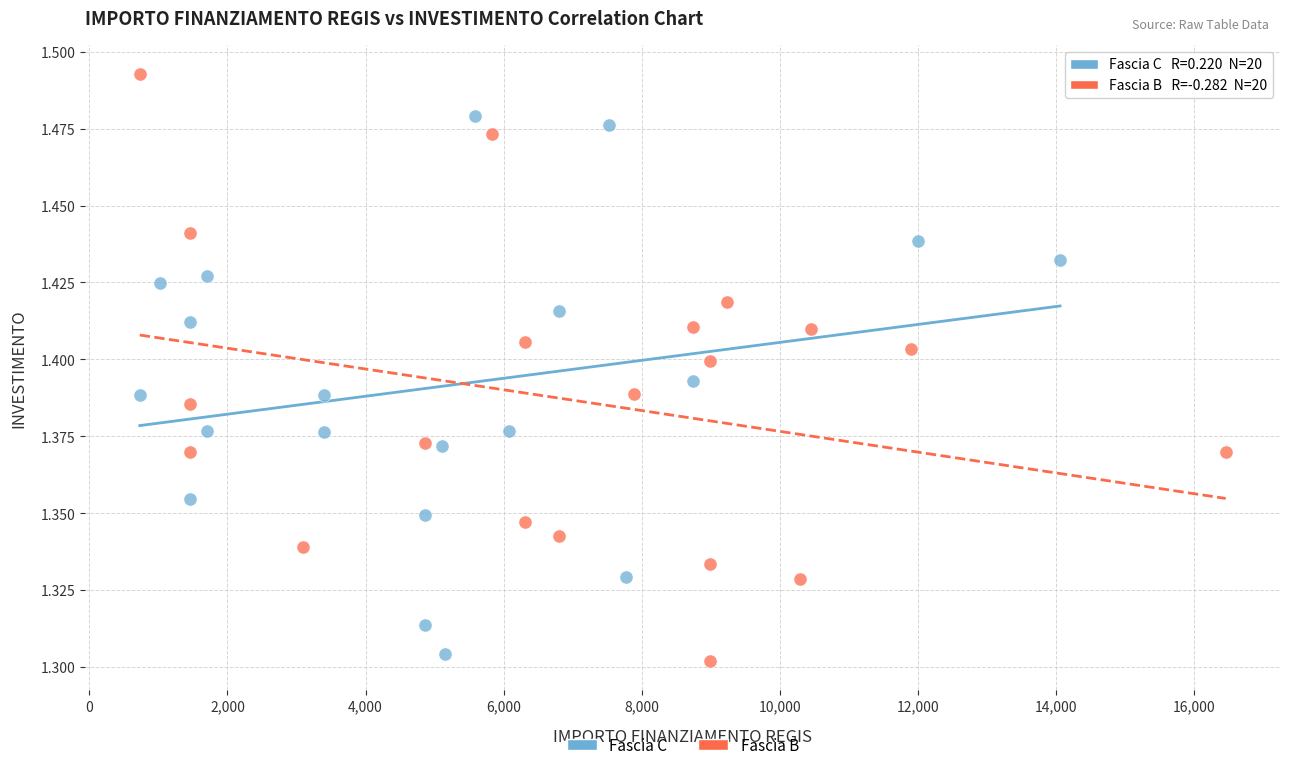

Which series contains the highest Y value?

Fascia B